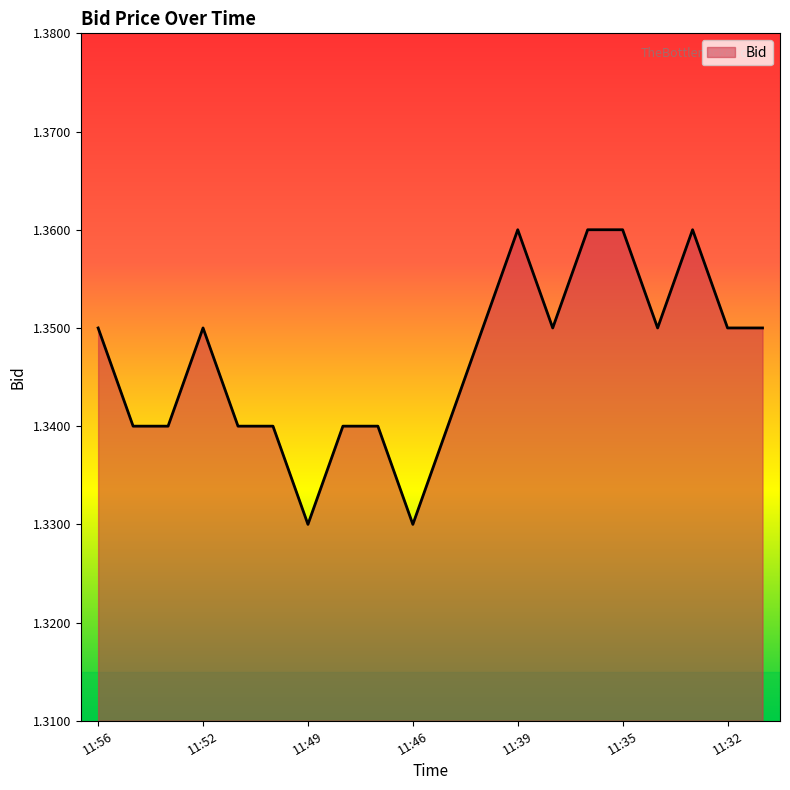

Does the chart display data point markers on the line(s)?

No